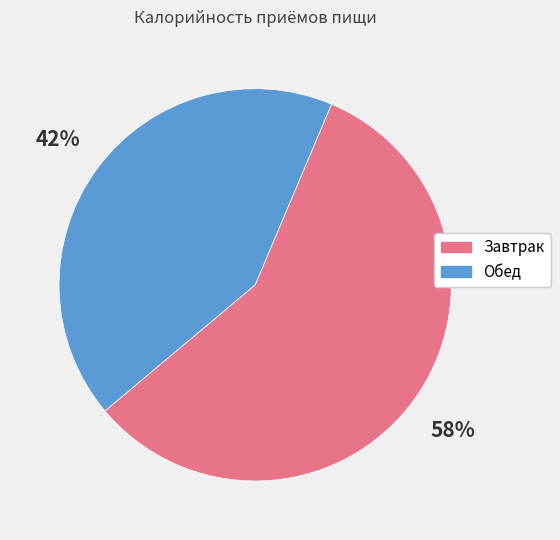

Rank the categories by value from lowest to highest.

Обед, Завтрак